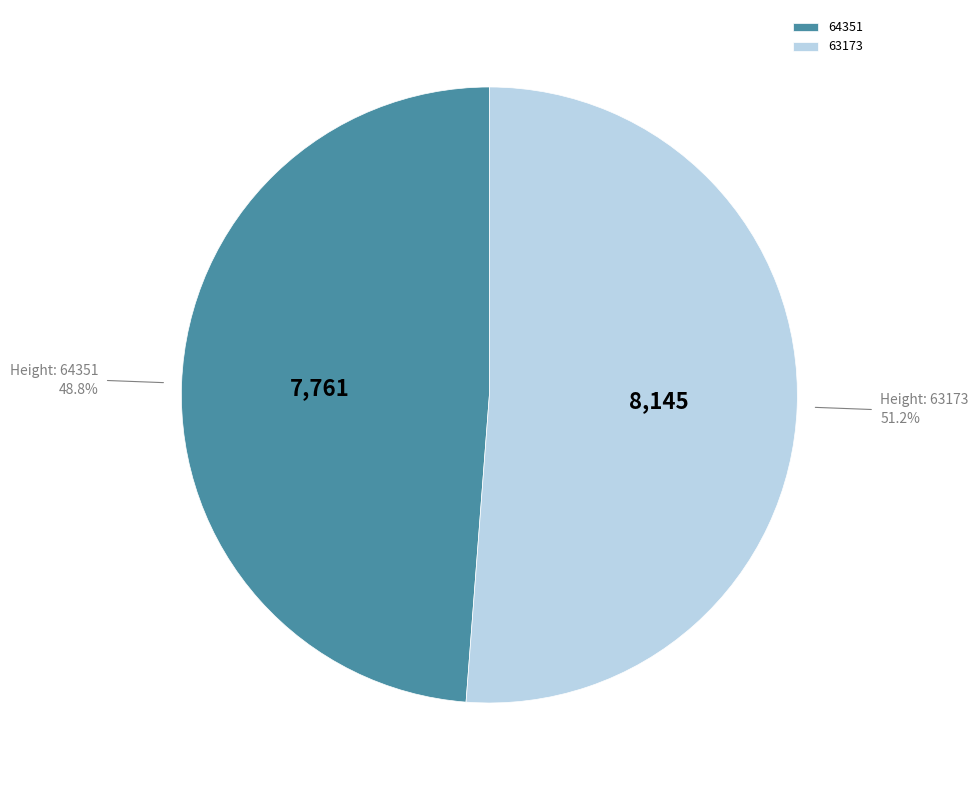

How many slices are in this pie chart?

2